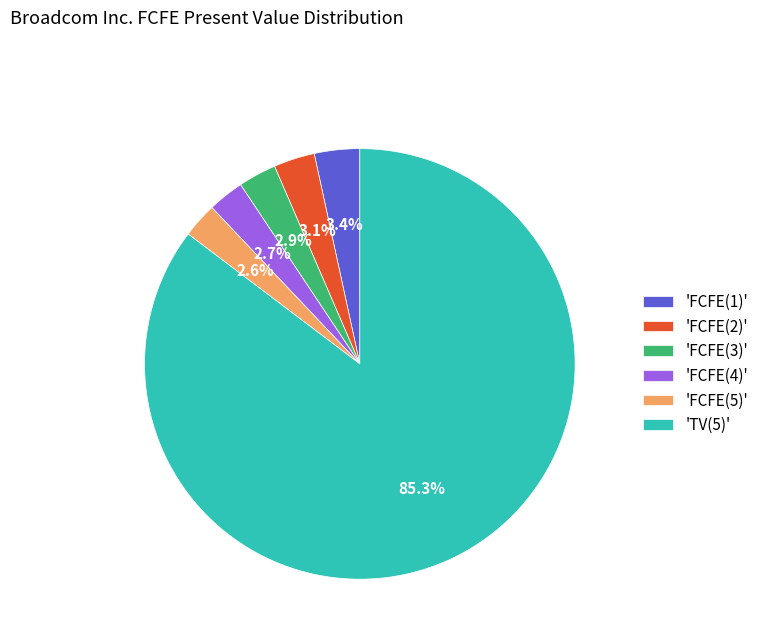

Count the number of slices in the pie.

6